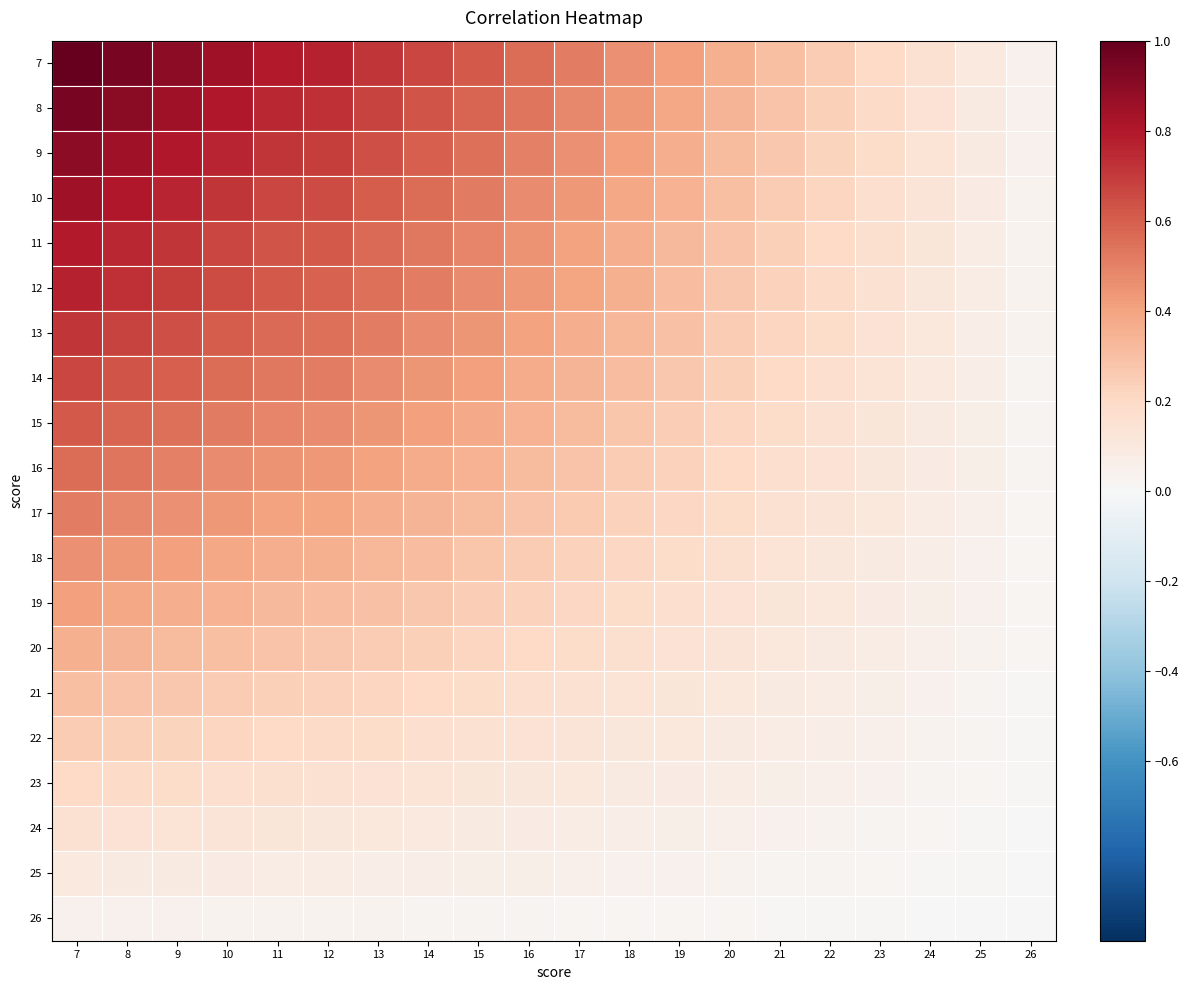

At how many categories does at least one series exceed 0?

20